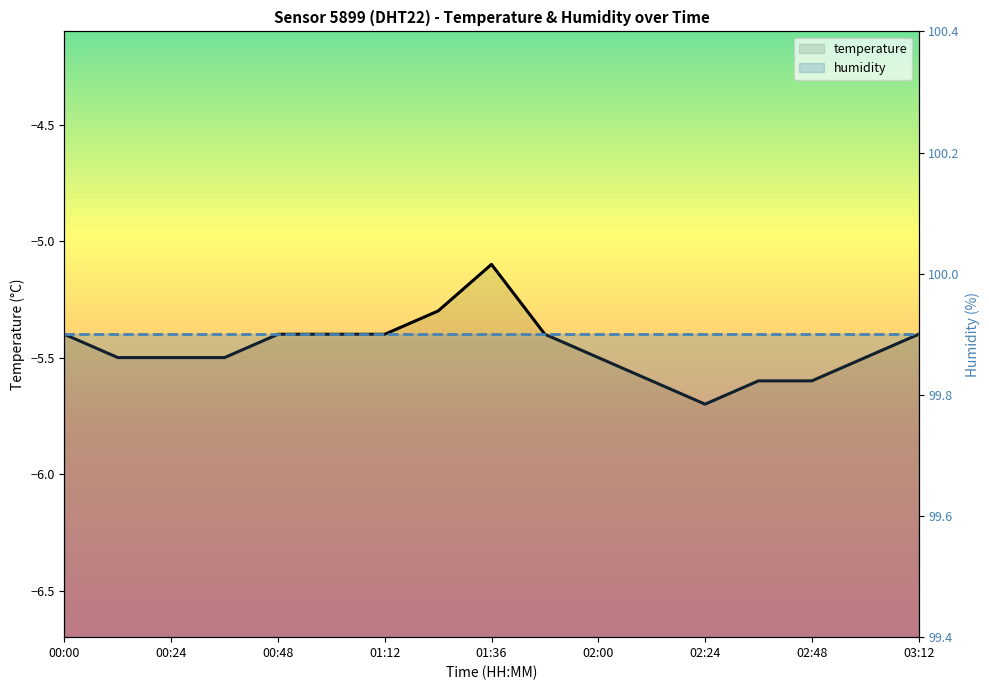

What is the label of the 15th point from the right?

00:48